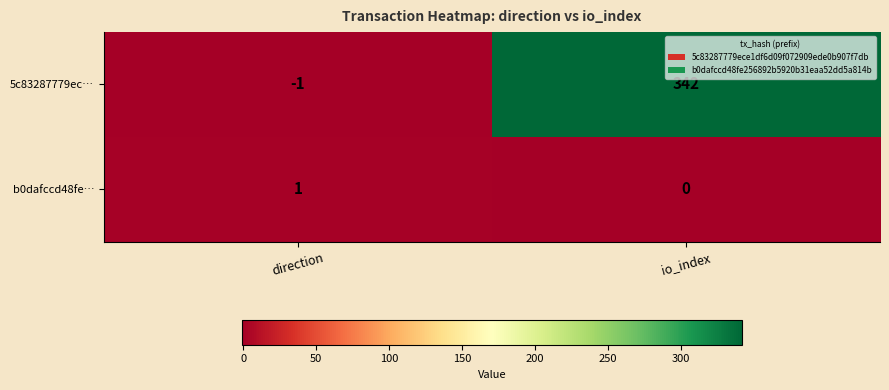

Is it true that b0dafccd48fe… equals 1 at direction?

True